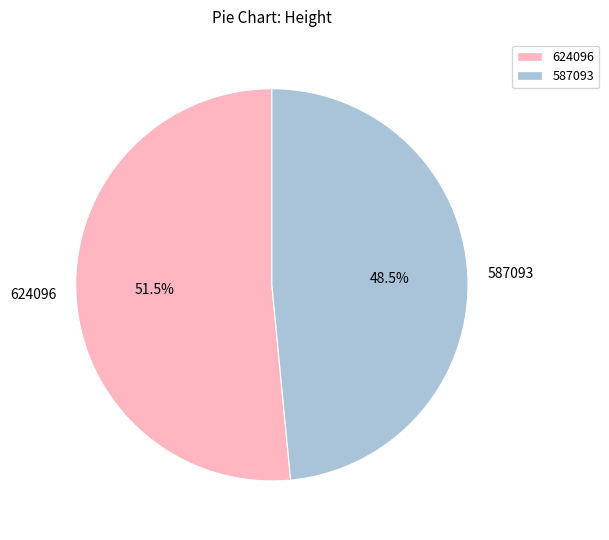

Rank the categories by value from highest to lowest.

624096, 587093